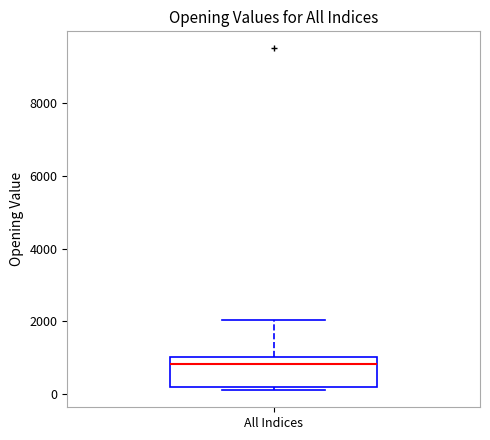

Where is the lower edge of the box for All Indices on the y-axis? The values are not printed on the chart, so give them approximately, as read against the axis.

200